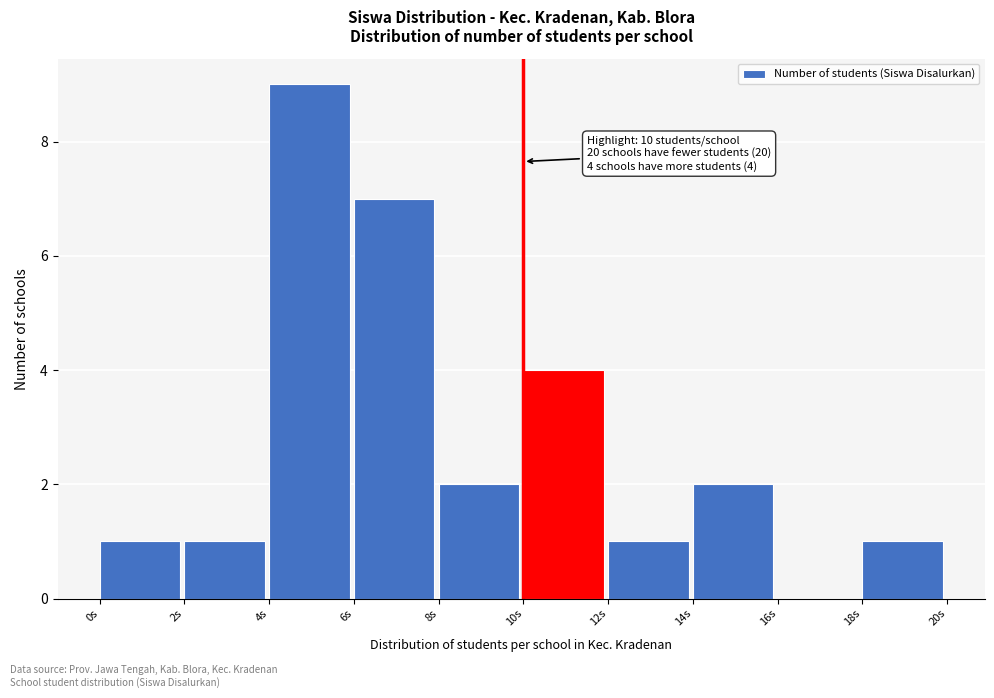

Which range on the x-axis has the tallest bar?

4 to 6